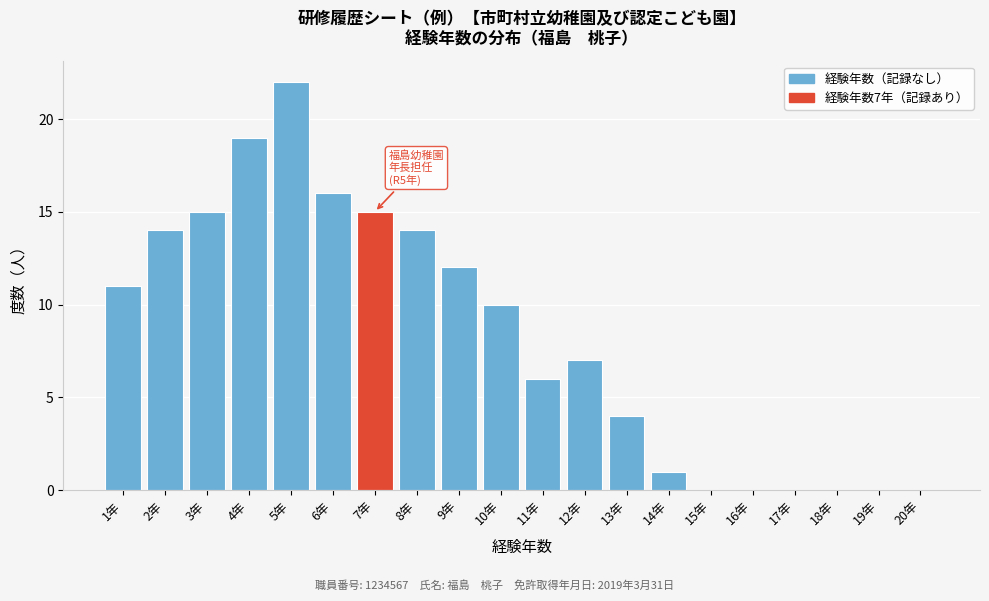

Reading left to right, extract all data points from this chart.

1年=11	2年=14	3年=15	4年=19	5年=22	6年=16	7年=15	8年=14	9年=12	10年=10	11年=6	12年=7	13年=4	14年=1	15年=0	16年=0	17年=0	18年=0	19年=0	20年=0